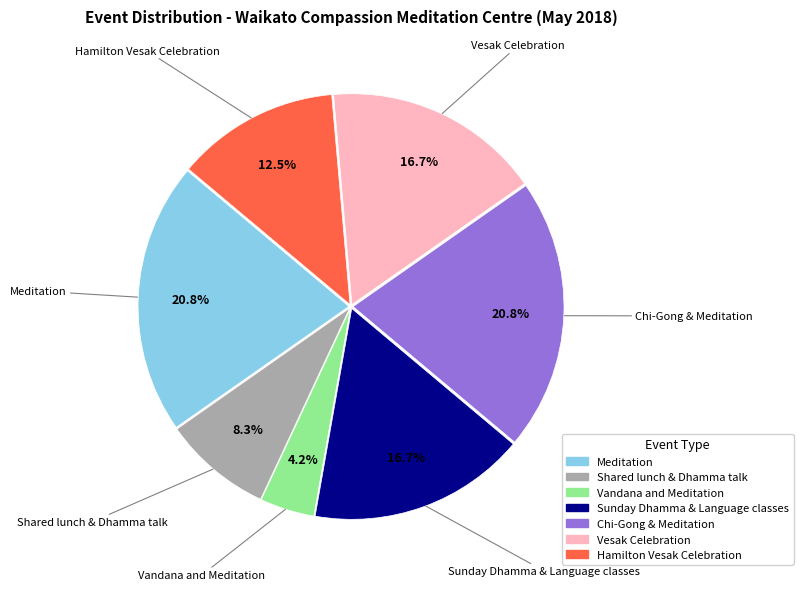

To the nearest percent, what portion does Shared lunch & Dhamma talk represent?

8%